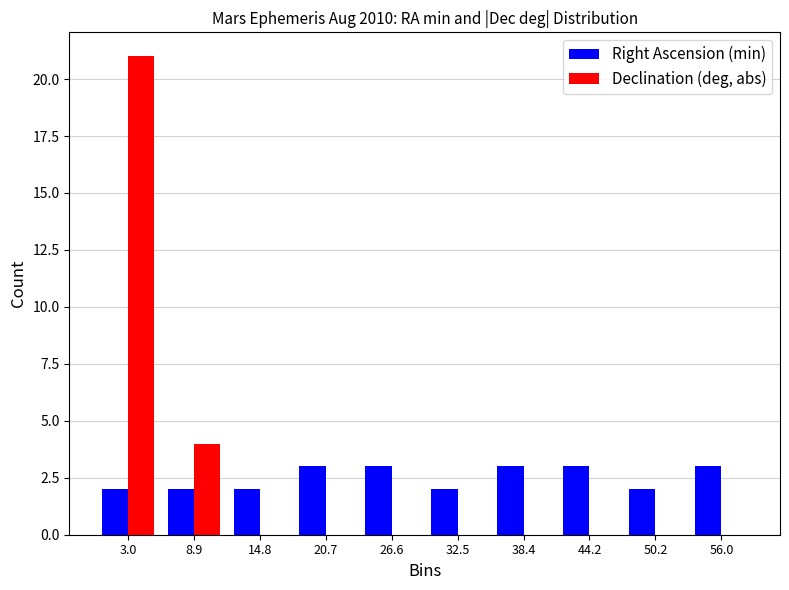

Reading left to right, transcribe this chart: for each range on the x-axis, give the height of each series' bar. Neither the bar edges nor the heights are printed on the chart, so give them approximately, as read against the axes.

0.0 to 5.9: Right Ascension (min)=2	Declination (deg, abs)=21
5.9 to 11.8: Right Ascension (min)=2	Declination (deg, abs)=4
11.8 to 17.7: Right Ascension (min)=2	Declination (deg, abs)=0
17.7 to 23.6: Right Ascension (min)=3	Declination (deg, abs)=0
23.6 to 29.5: Right Ascension (min)=3	Declination (deg, abs)=0
29.5 to 35.4: Right Ascension (min)=2	Declination (deg, abs)=0
35.4 to 41.3: Right Ascension (min)=3	Declination (deg, abs)=0
41.3 to 47.2: Right Ascension (min)=3	Declination (deg, abs)=0
47.2 to 53.1: Right Ascension (min)=2	Declination (deg, abs)=0
53.1 to 59.0: Right Ascension (min)=3	Declination (deg, abs)=0